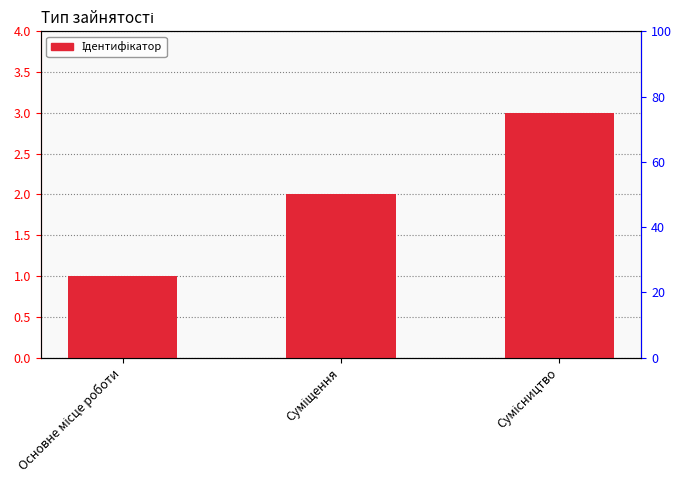

What position from the right is Основне місце роботи?

3